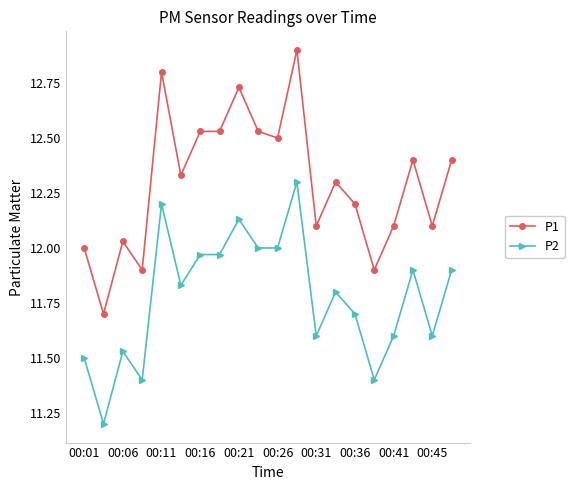

What is the maximum value shown in the chart?

12.9